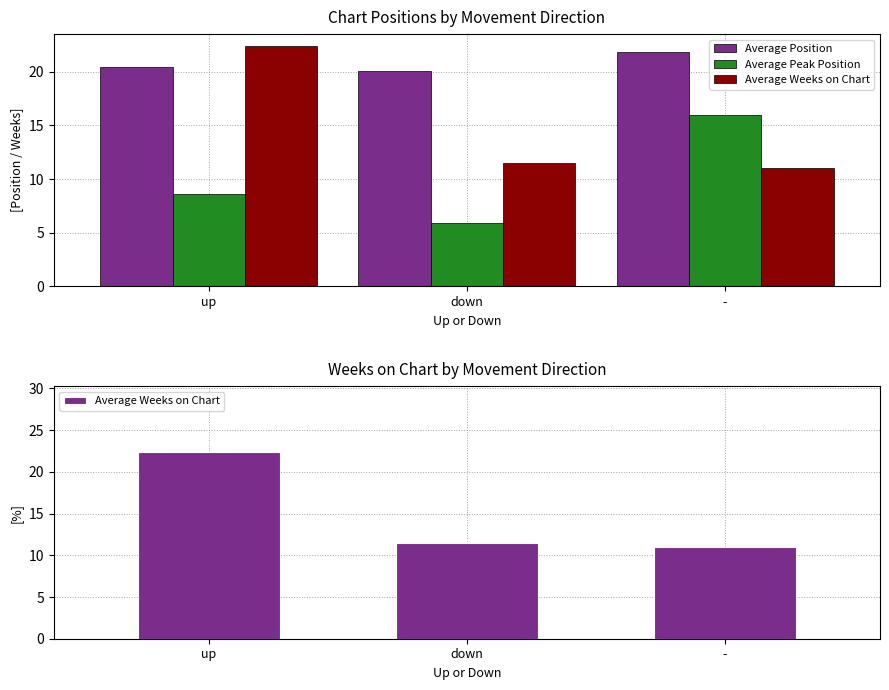

At which label is Average Peak Position closest to 10?

up